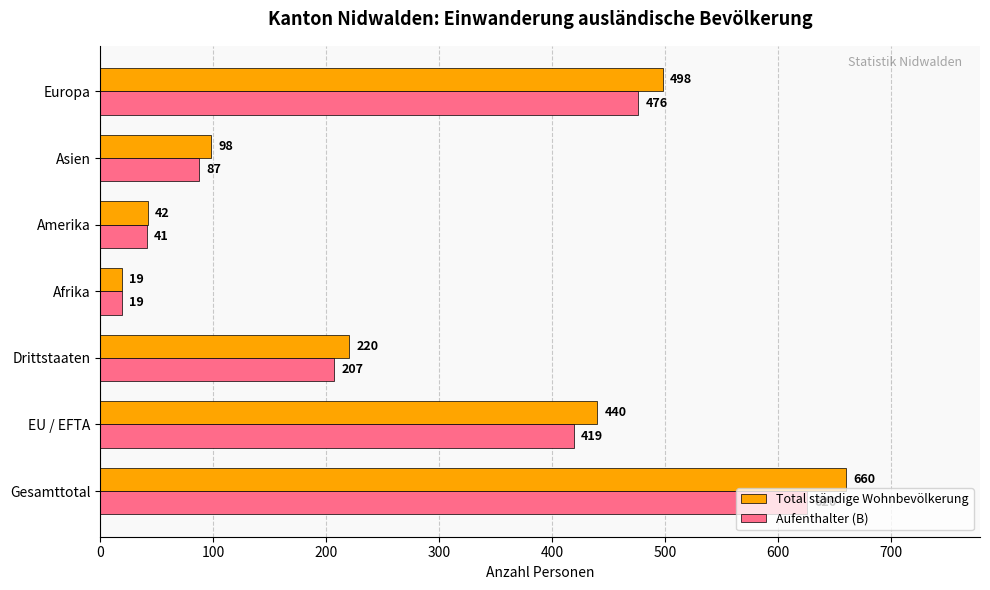

At which category does the chart reach its minimum across all series?

Afrika